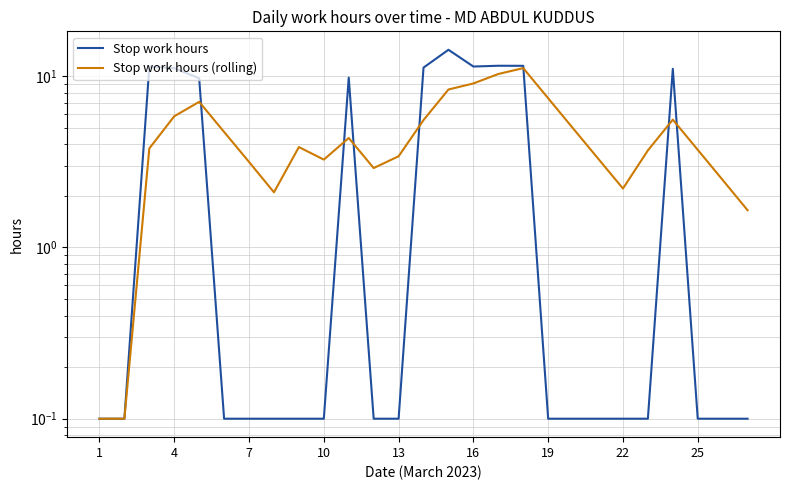

The value of Stop work hours at 10 is 15.5. True or false?

False